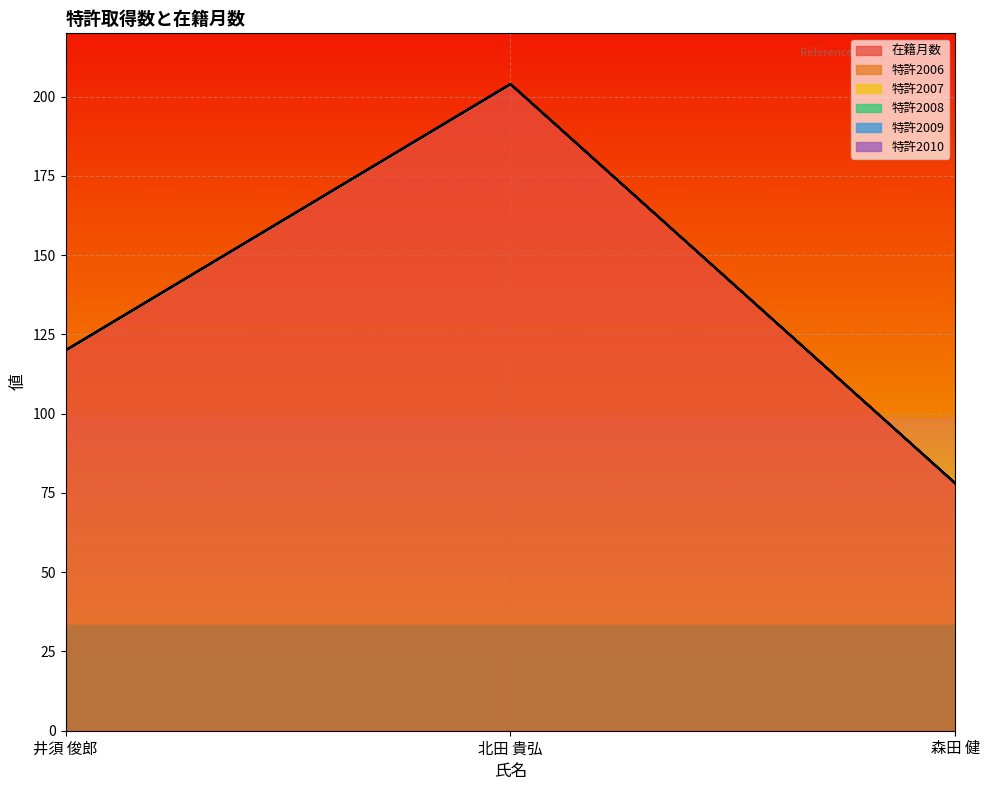

Rank the series at 森田 健 from highest to lowest value.

在籍月数, 特許2006, 特許2007, 特許2008, 特許2009, 特許2010